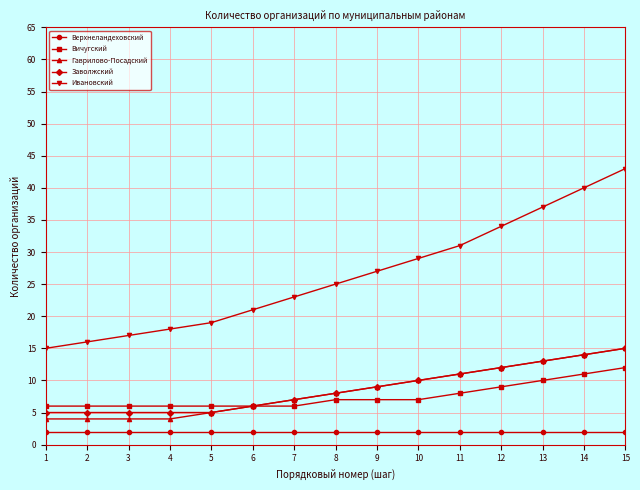

What is the sum of all Заволжский values?

130